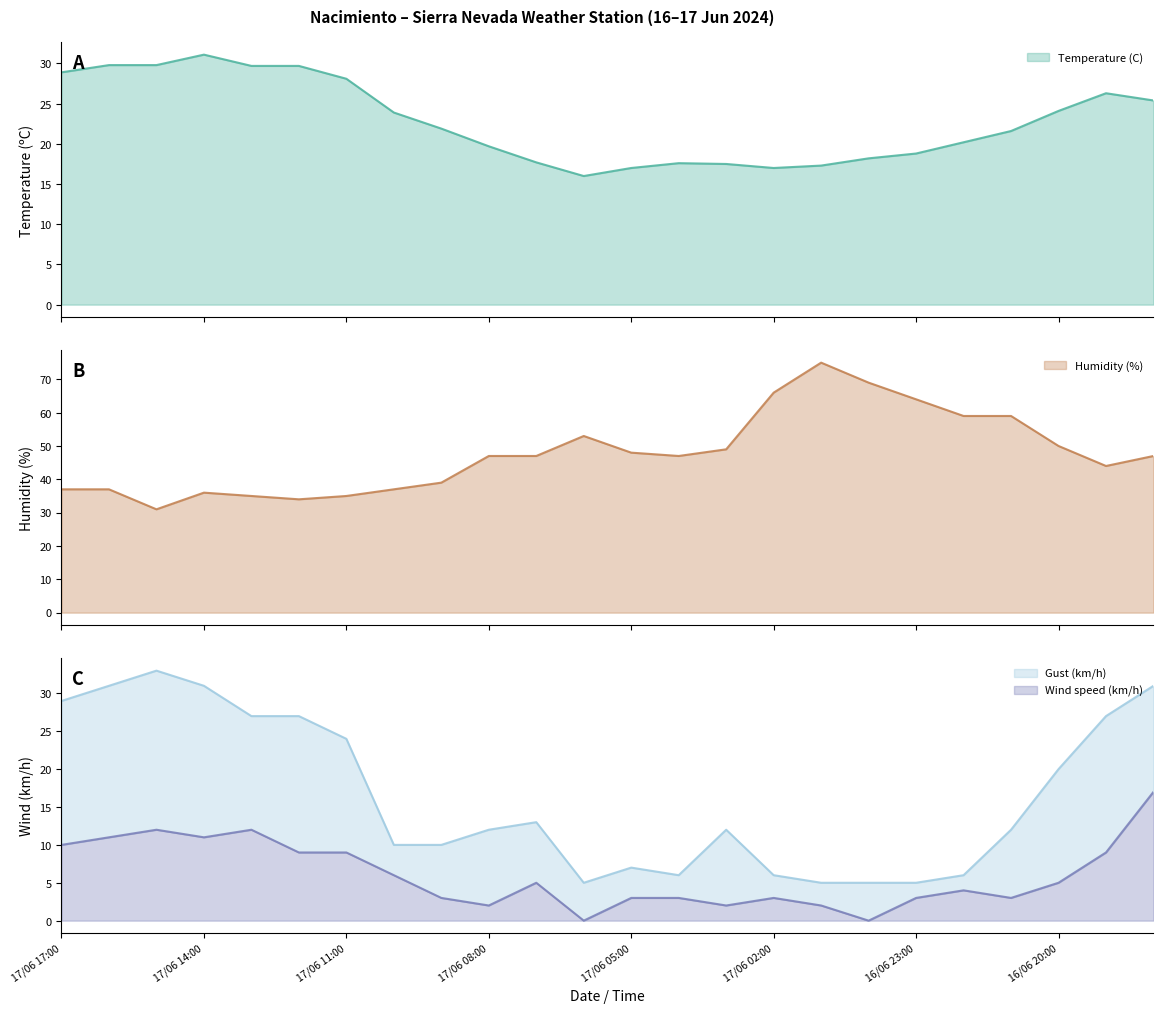

At which category does Wind speed (km/h) reach its first local valley?

17/06 14:00